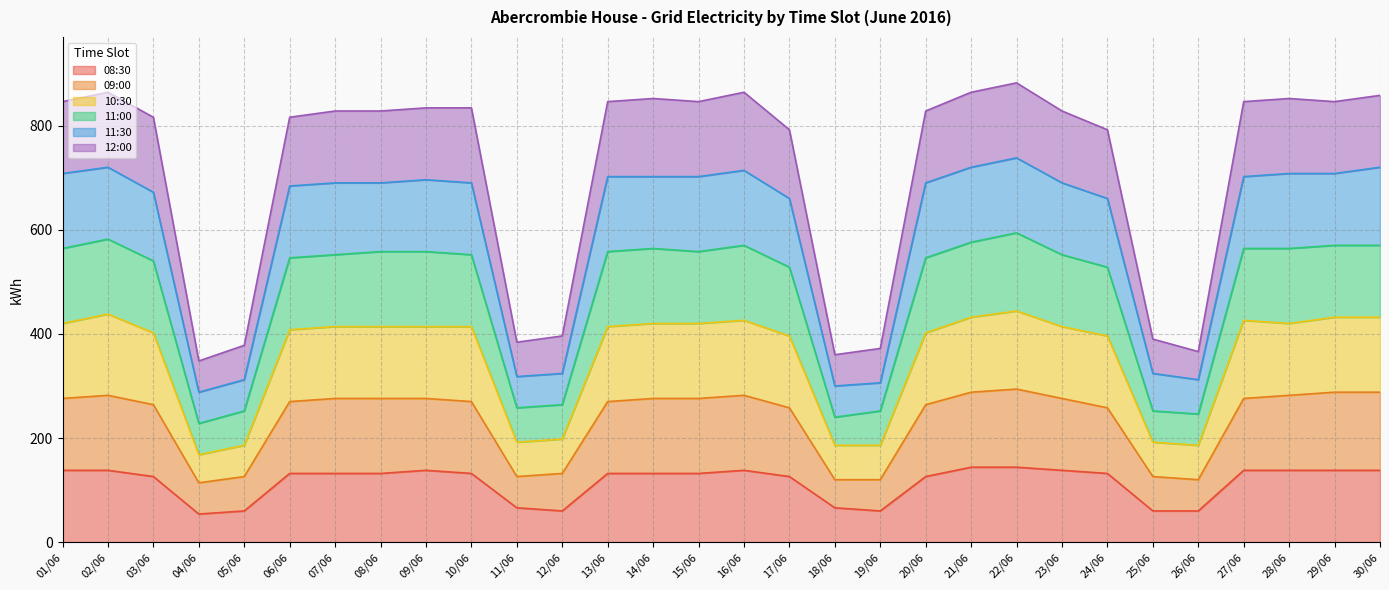

Which has a higher value, 14/06 or 17/06?

14/06